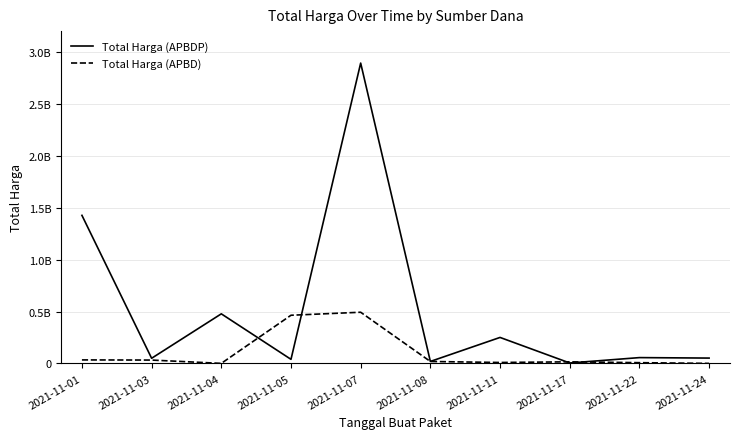

Where do Total Harga (APBD) and Total Harga (APBDP) first cross each other?

2021-11-04 and 2021-11-05